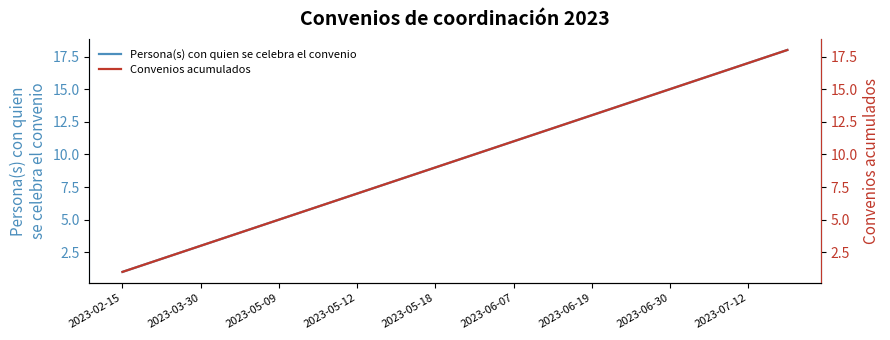

True or false: Convenios acumulados and Persona(s) con quien se celebra el convenio cross at least once.

False